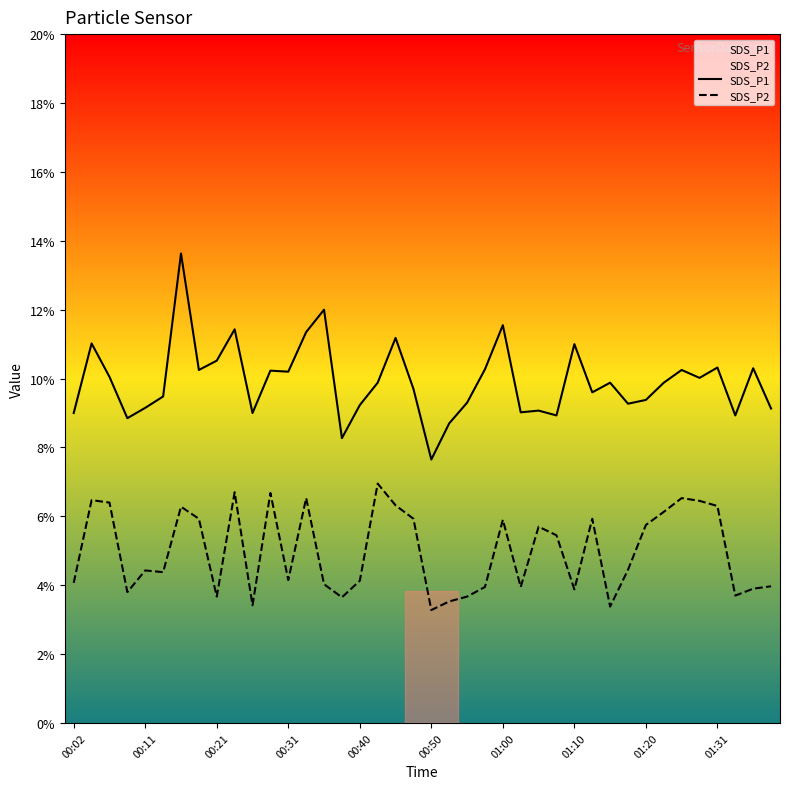

How many interior local valleys does the SDS_P2 series have?

11